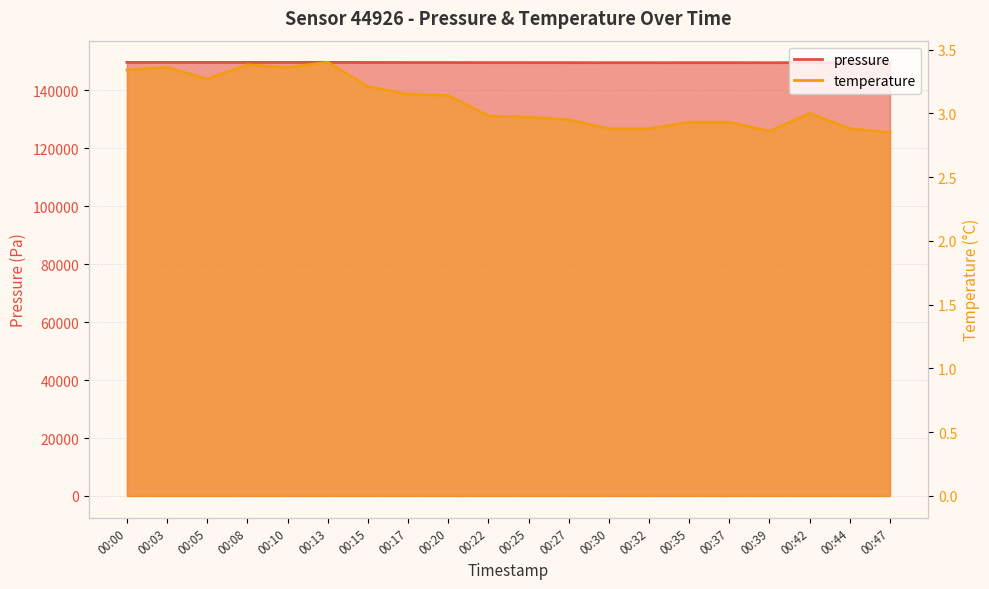

True or false: temperature and pressure intersect in this chart.

False